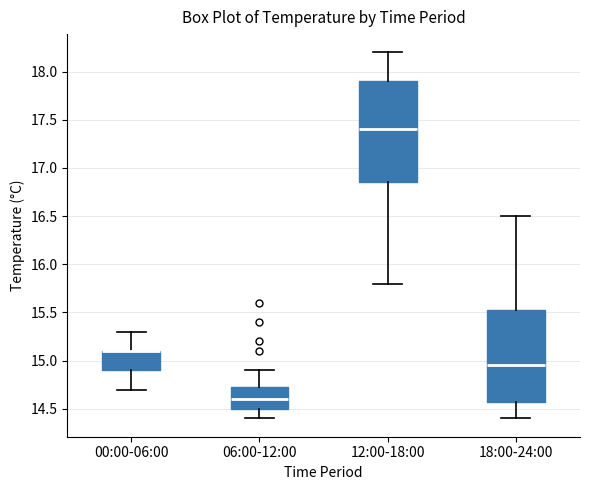

Reading left to right, read every box against the y-axis: the position of its median line, the range the box covers, and the ends of its whiskers. The values are not printed on the chart, so give them approximately, as read against the axis.

00:00-06:00: median 15.10 (drawn on the box's upper edge), box 14.90 to 15.10, whiskers 14.70 to 15.30
06:00-12:00: median 14.60, box 14.50 to 14.75, whiskers 14.40 to 14.90
12:00-18:00: median 17.40, box 16.85 to 17.90, whiskers 15.80 to 18.20
18:00-24:00: median 14.95, box 14.60 to 15.55, whiskers 14.40 to 16.50